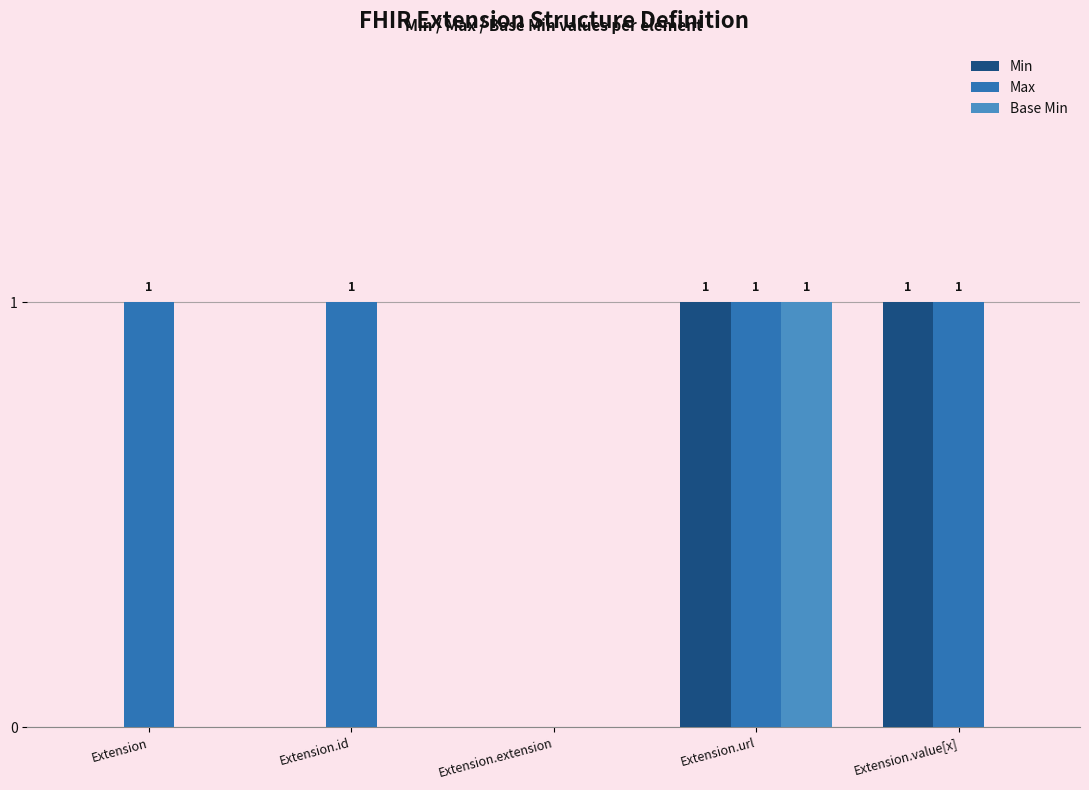

What is the sum of all Base Min values?

1